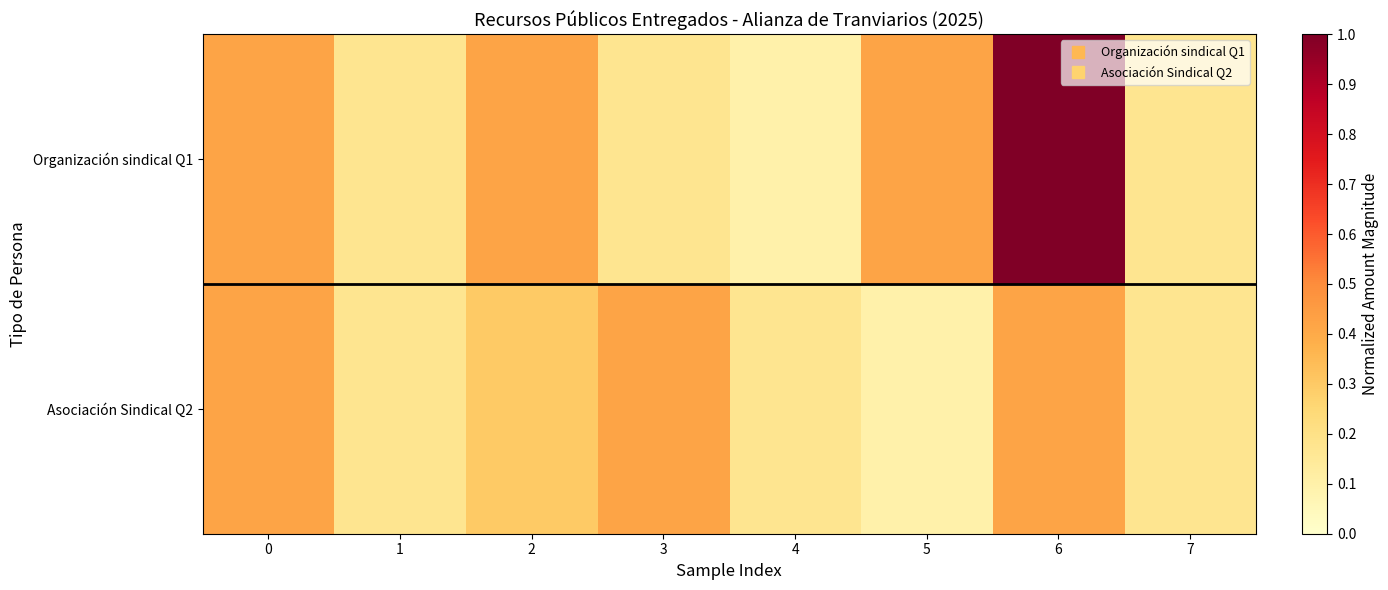

What is the difference between the highest and lowest values at 3?

0.2